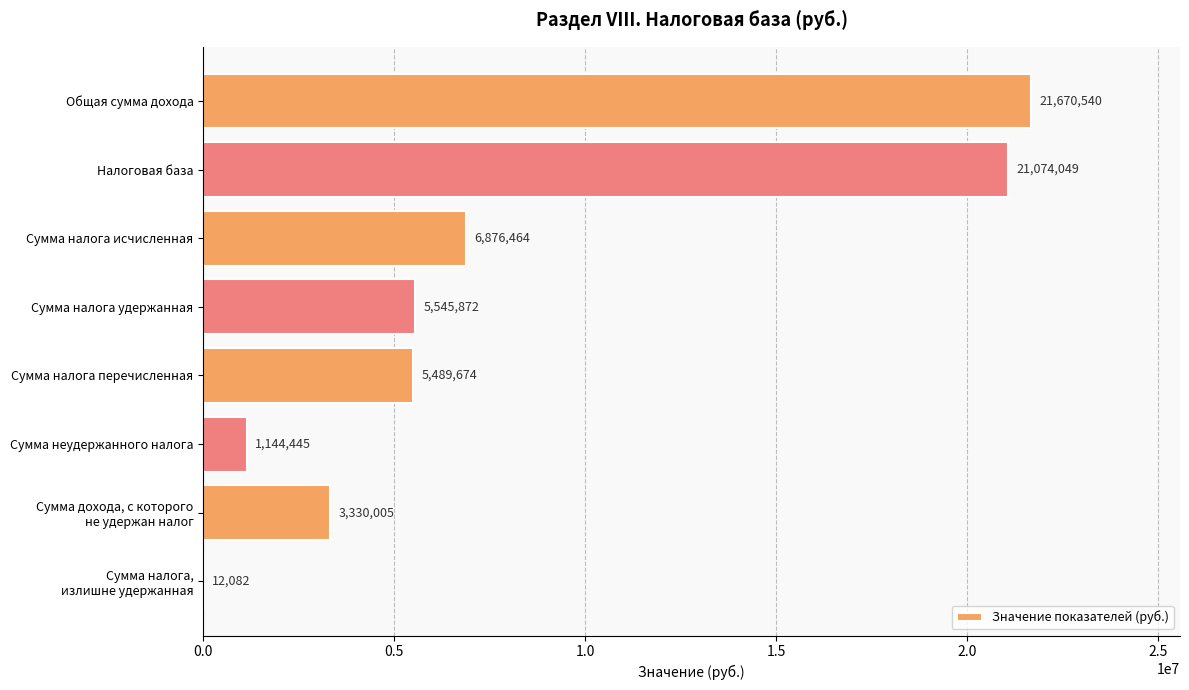

Which has a higher value, Сумма налога перечисленная or Сумма налога исчисленная?

Сумма налога исчисленная